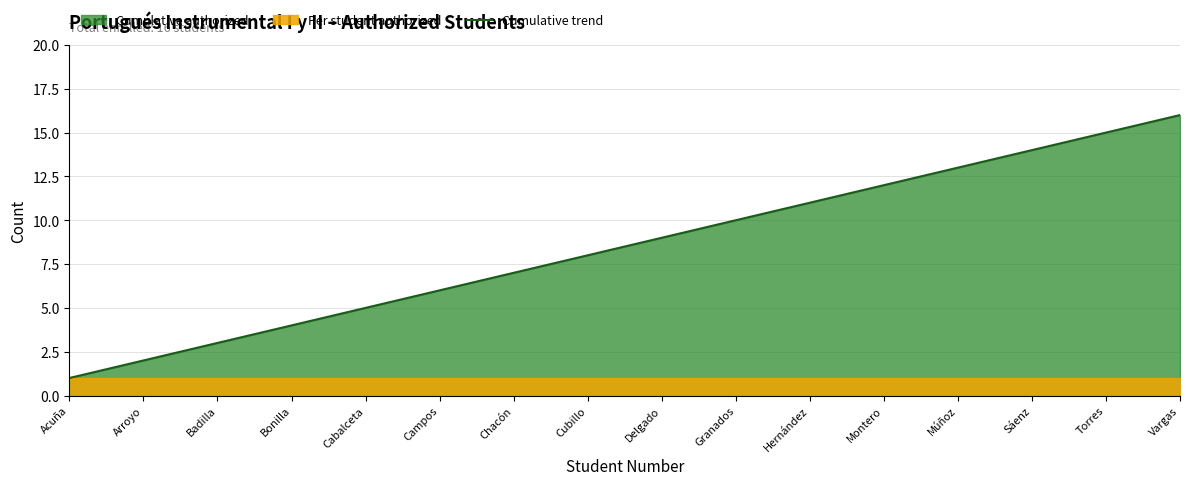

What position from the left is Granados?

10